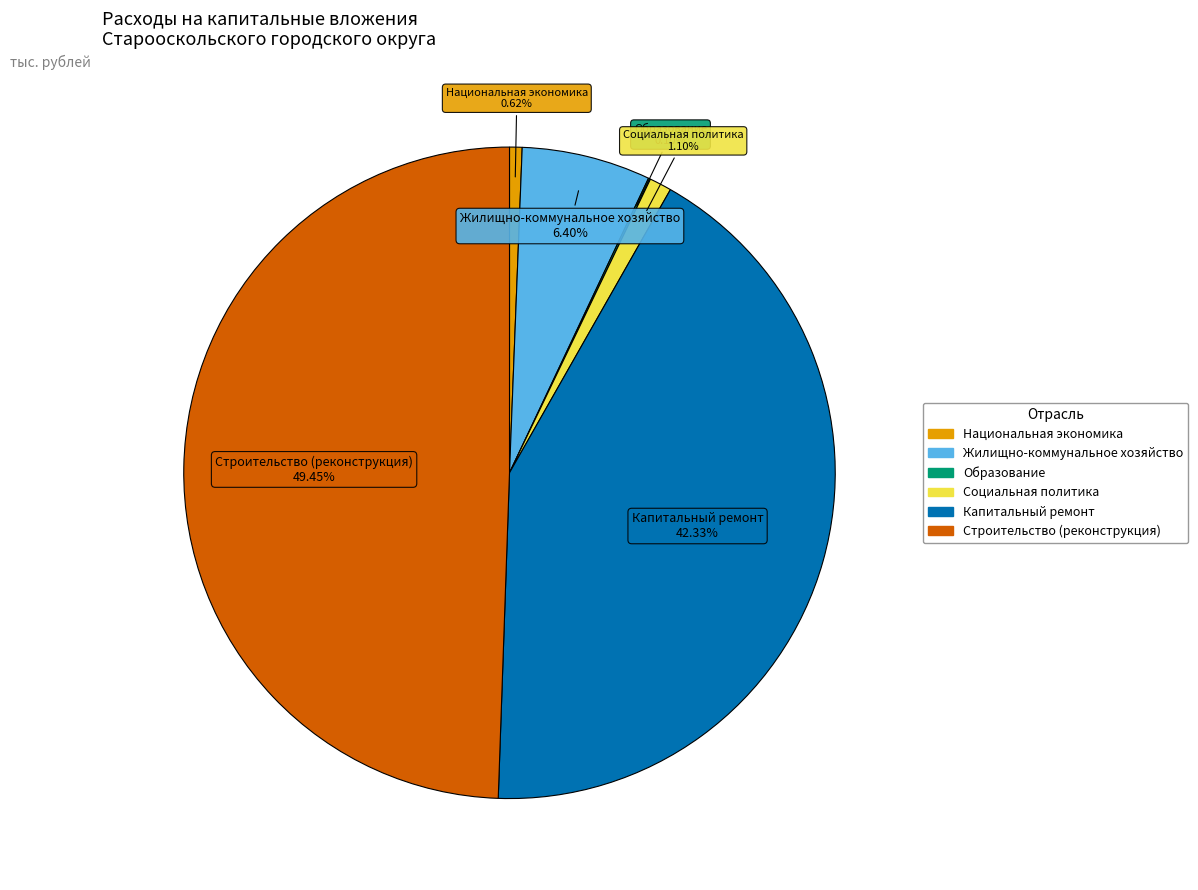

Which has a higher value, Строительство (реконструкция) or Национальная экономика?

Строительство (реконструкция)